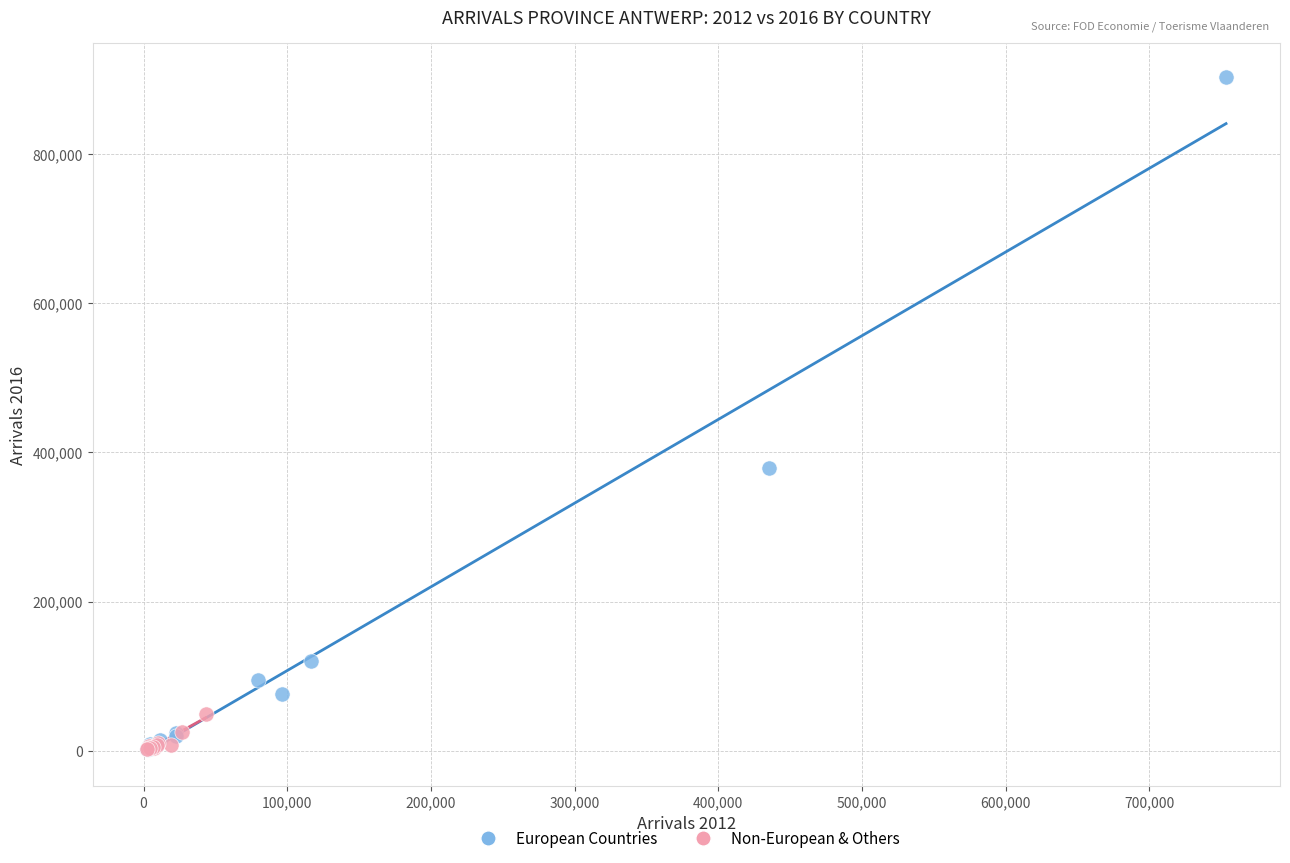

Which series has the largest Y range (max minus min)?

European Countries